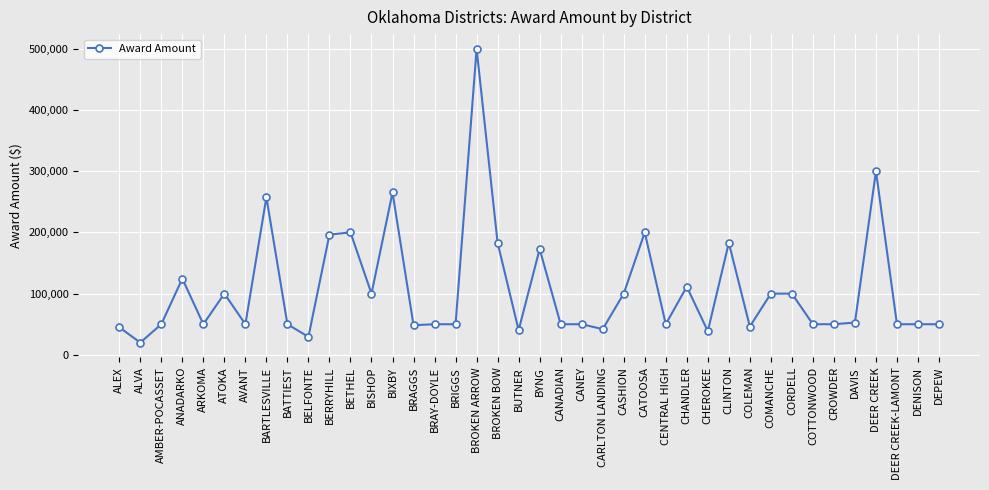

What is the difference between the maximum and minimum values?

480000